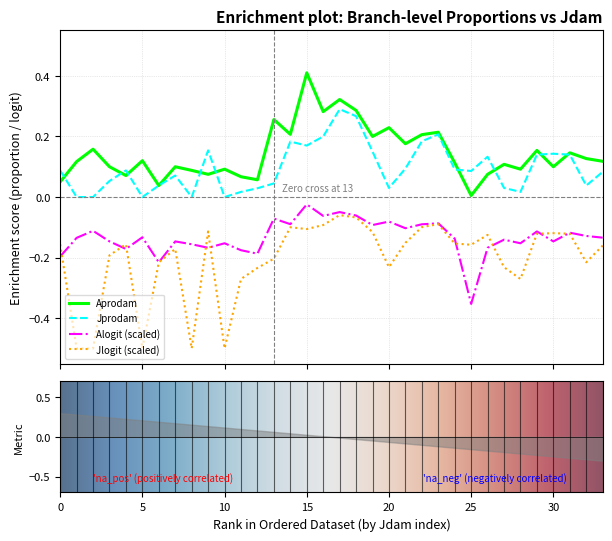

Which category has the highest value in the Alogit series?

15